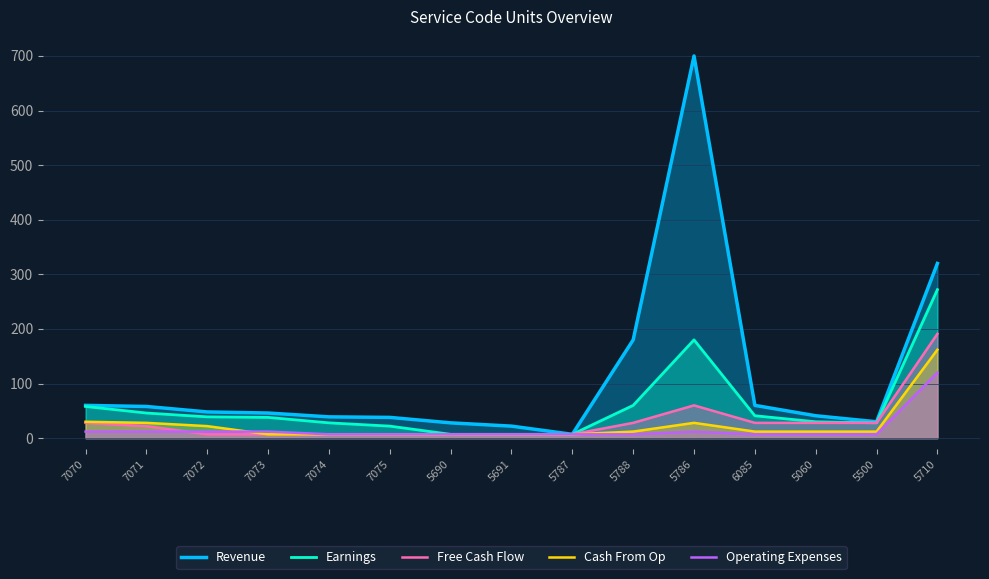

In Revenue, how many points are higher than both neighbors (excluding endpoints)?

1